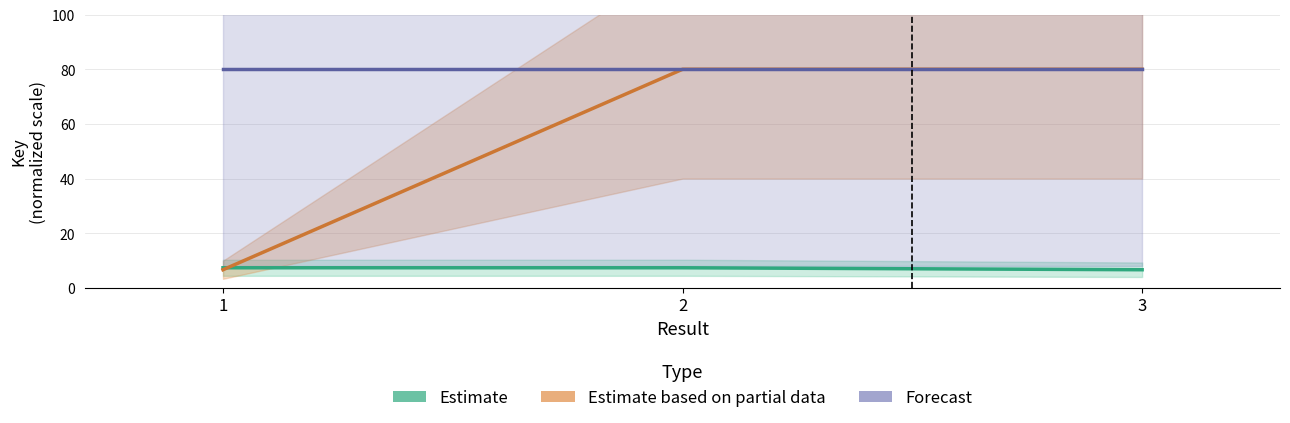

Reading left to right, extract all data points from this chart.

Estimate: 1=7.4	2=7.4	3=6.6
Estimate based on partial data: 1=6.6	2=80.0	3=80.0
Forecast: 1=80.0	2=80.0	3=80.0